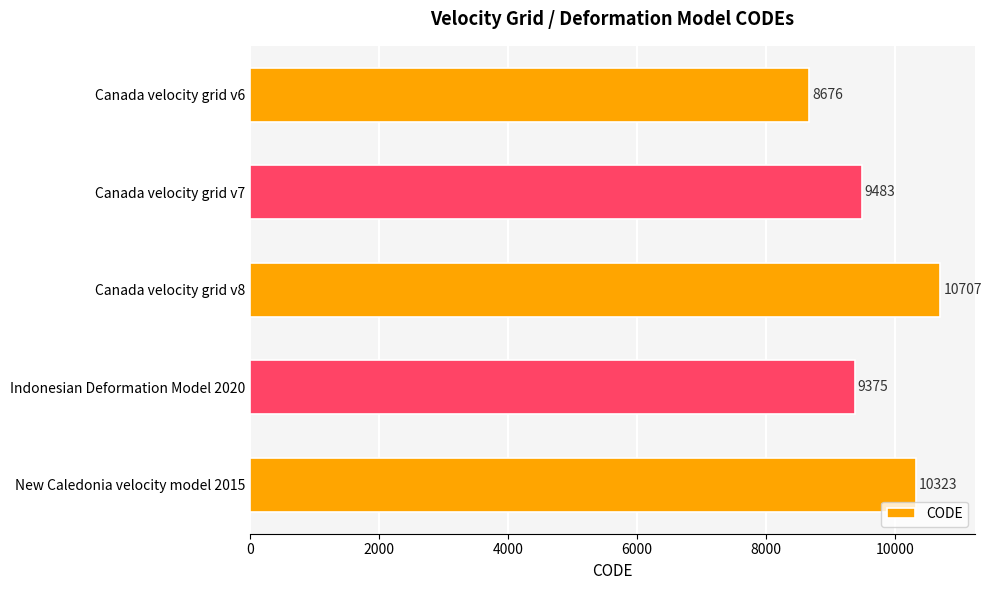

Are the bars grouped side by side (vs. stacked)?

No